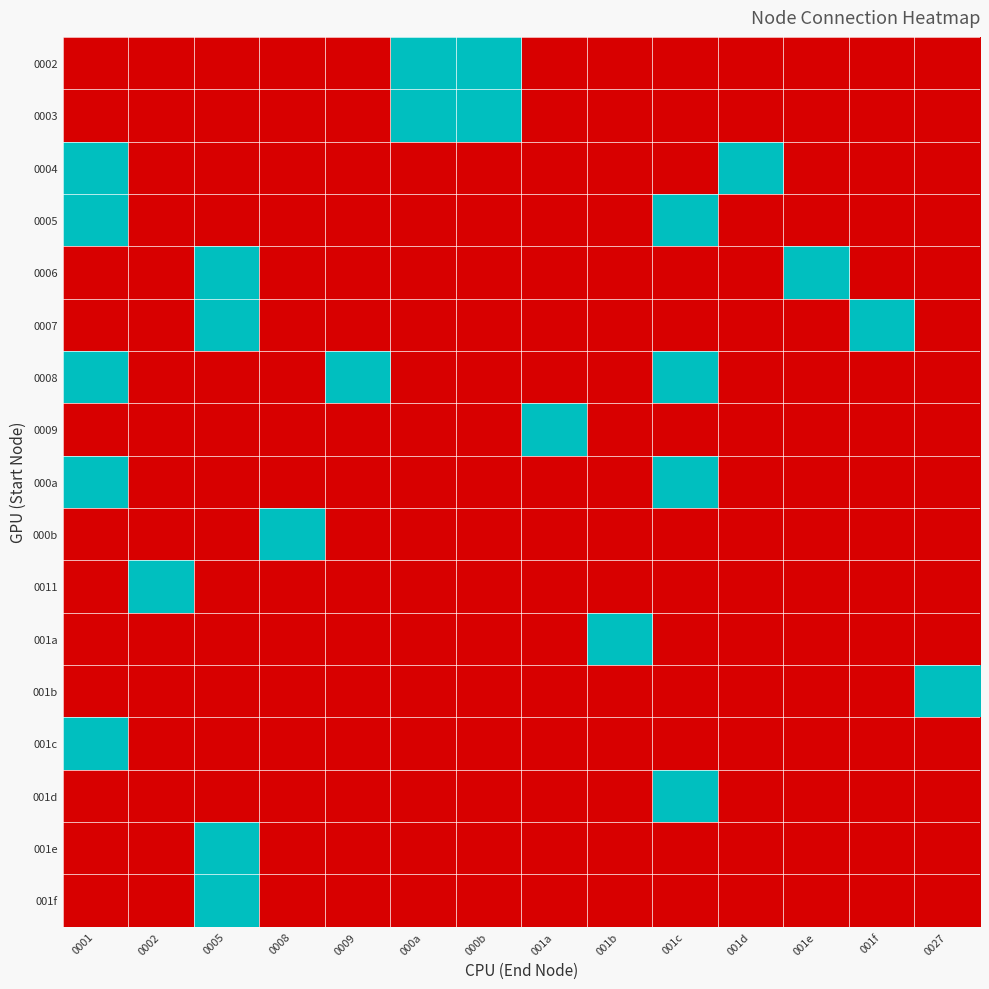

Reading left to right, what are all the values shown in this chart?

0002: 0001=0	0002=0	0005=0	0008=0	0009=0	000a=1	000b=1	001a=0	001b=0	001c=0	001d=0	001e=0	001f=0	0027=0
0003: 0001=0	0002=0	0005=0	0008=0	0009=0	000a=1	000b=1	001a=0	001b=0	001c=0	001d=0	001e=0	001f=0	0027=0
0004: 0001=1	0002=0	0005=0	0008=0	0009=0	000a=0	000b=0	001a=0	001b=0	001c=0	001d=1	001e=0	001f=0	0027=0
0005: 0001=1	0002=0	0005=0	0008=0	0009=0	000a=0	000b=0	001a=0	001b=0	001c=1	001d=0	001e=0	001f=0	0027=0
0006: 0001=0	0002=0	0005=1	0008=0	0009=0	000a=0	000b=0	001a=0	001b=0	001c=0	001d=0	001e=1	001f=0	0027=0
0007: 0001=0	0002=0	0005=1	0008=0	0009=0	000a=0	000b=0	001a=0	001b=0	001c=0	001d=0	001e=0	001f=1	0027=0
0008: 0001=1	0002=0	0005=0	0008=0	0009=1	000a=0	000b=0	001a=0	001b=0	001c=1	001d=0	001e=0	001f=0	0027=0
0009: 0001=0	0002=0	0005=0	0008=0	0009=0	000a=0	000b=0	001a=1	001b=0	001c=0	001d=0	001e=0	001f=0	0027=0
000a: 0001=1	0002=0	0005=0	0008=0	0009=0	000a=0	000b=0	001a=0	001b=0	001c=1	001d=0	001e=0	001f=0	0027=0
000b: 0001=0	0002=0	0005=0	0008=1	0009=0	000a=0	000b=0	001a=0	001b=0	001c=0	001d=0	001e=0	001f=0	0027=0
0011: 0001=0	0002=1	0005=0	0008=0	0009=0	000a=0	000b=0	001a=0	001b=0	001c=0	001d=0	001e=0	001f=0	0027=0
001a: 0001=0	0002=0	0005=0	0008=0	0009=0	000a=0	000b=0	001a=0	001b=1	001c=0	001d=0	001e=0	001f=0	0027=0
001b: 0001=0	0002=0	0005=0	0008=0	0009=0	000a=0	000b=0	001a=0	001b=0	001c=0	001d=0	001e=0	001f=0	0027=1
001c: 0001=1	0002=0	0005=0	0008=0	0009=0	000a=0	000b=0	001a=0	001b=0	001c=0	001d=0	001e=0	001f=0	0027=0
001d: 0001=0	0002=0	0005=0	0008=0	0009=0	000a=0	000b=0	001a=0	001b=0	001c=1	001d=0	001e=0	001f=0	0027=0
001e: 0001=0	0002=0	0005=1	0008=0	0009=0	000a=0	000b=0	001a=0	001b=0	001c=0	001d=0	001e=0	001f=0	0027=0
001f: 0001=0	0002=0	0005=1	0008=0	0009=0	000a=0	000b=0	001a=0	001b=0	001c=0	001d=0	001e=0	001f=0	0027=0